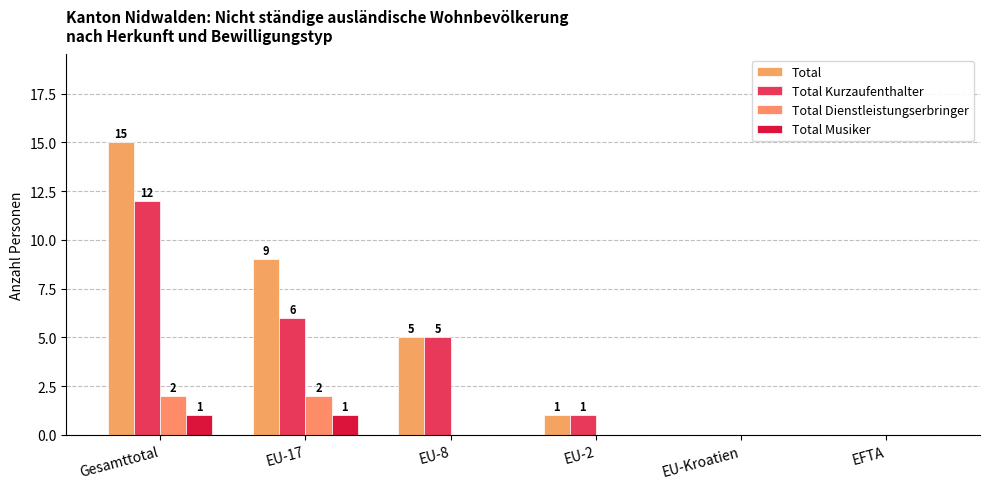

What is the difference between the Total values at EFTA and EU-8?

5